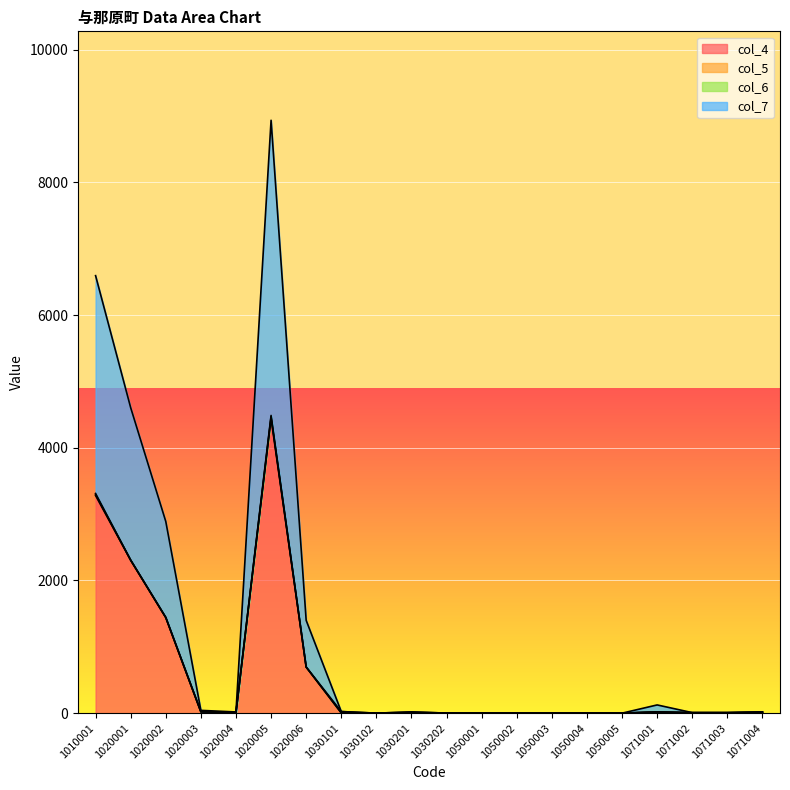

What is the value of the col_7 point at the 17th from the left?

124